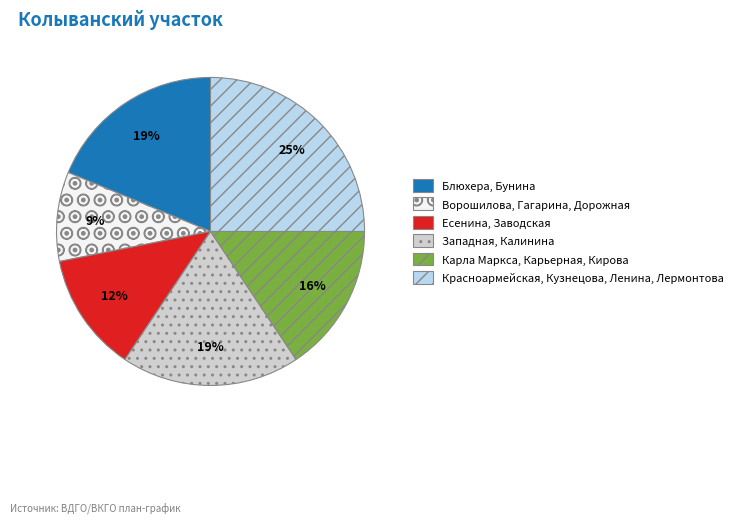

Do Красноармейская, Кузнецова, Ленина, Лермонтова and Карла Маркса, Карьерная, Кирова together represent more than half of the pie?

No